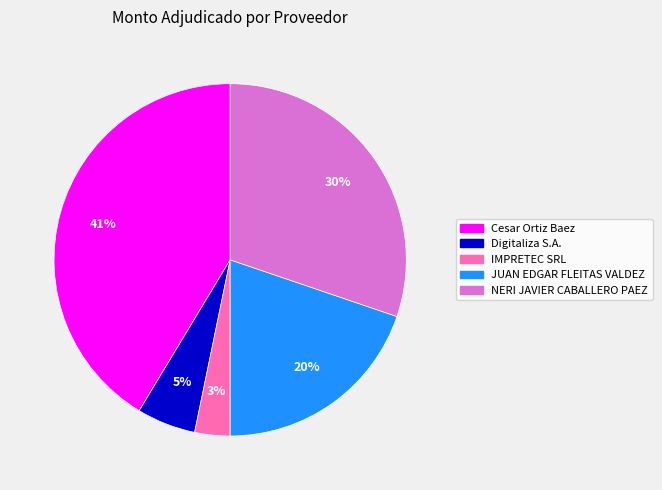

To the nearest percent, what is the difference between the Digitaliza S.A. and Cesar Ortiz Baez slice percentages?

36%